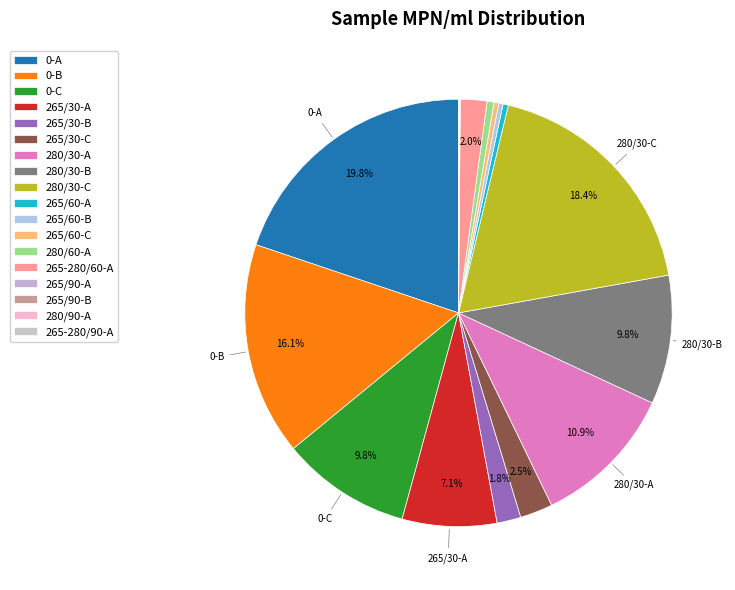

To the nearest percent, what is the average slice percentage?

6%